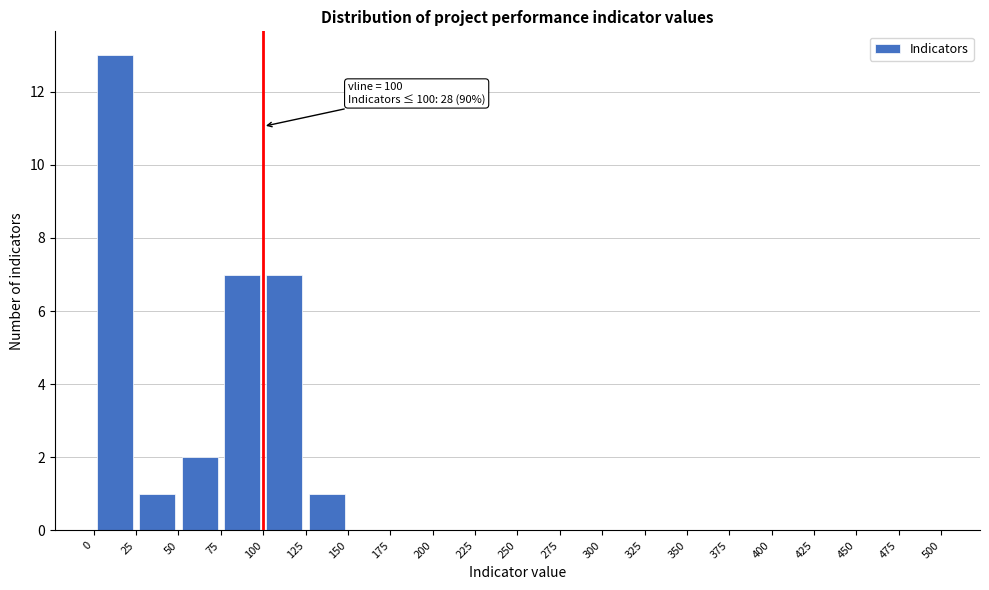

Over which range of the x-axis is the bar tallest?

0 to 25